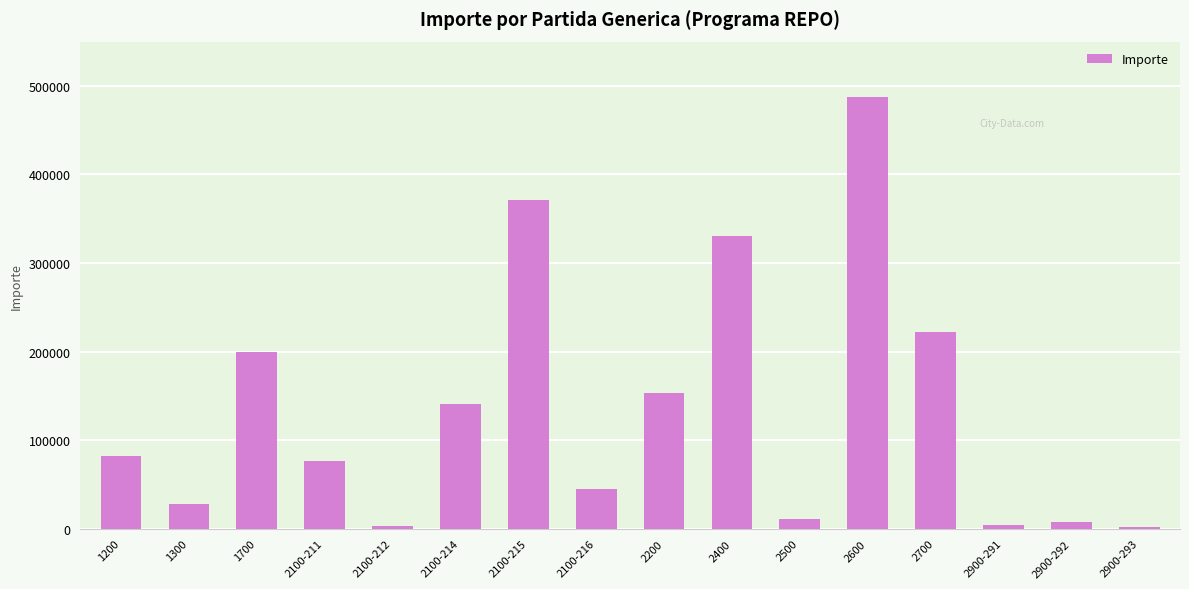

Count the number of values greater than 82583.

8